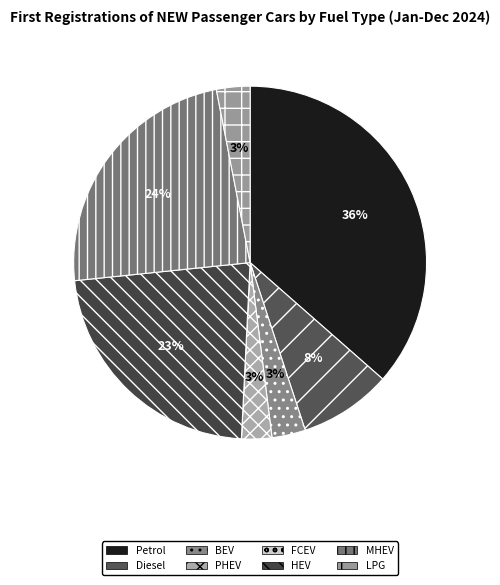

Count the number of slices in the pie.

9